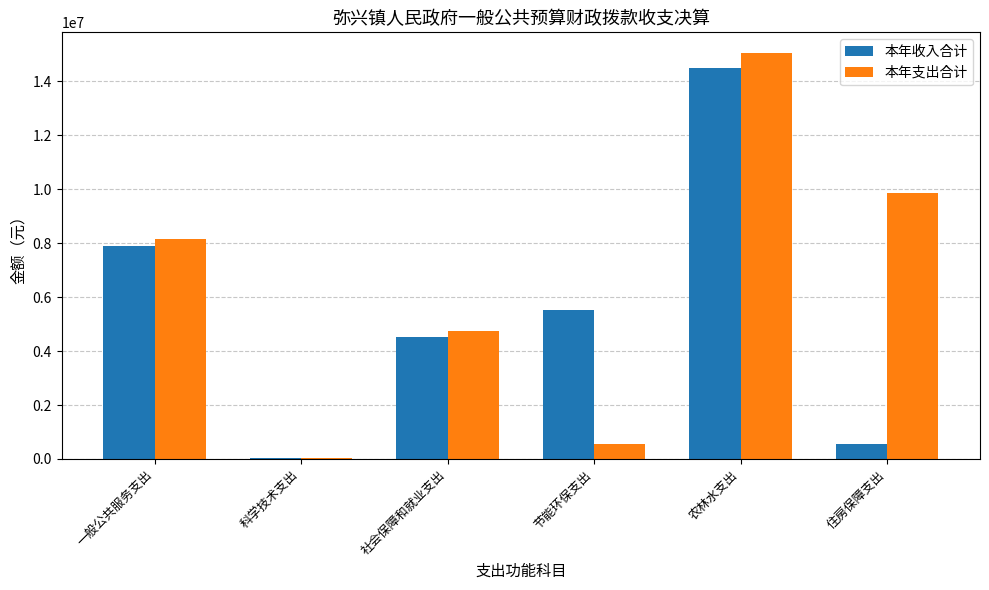

Count the number of categories in the chart.

6